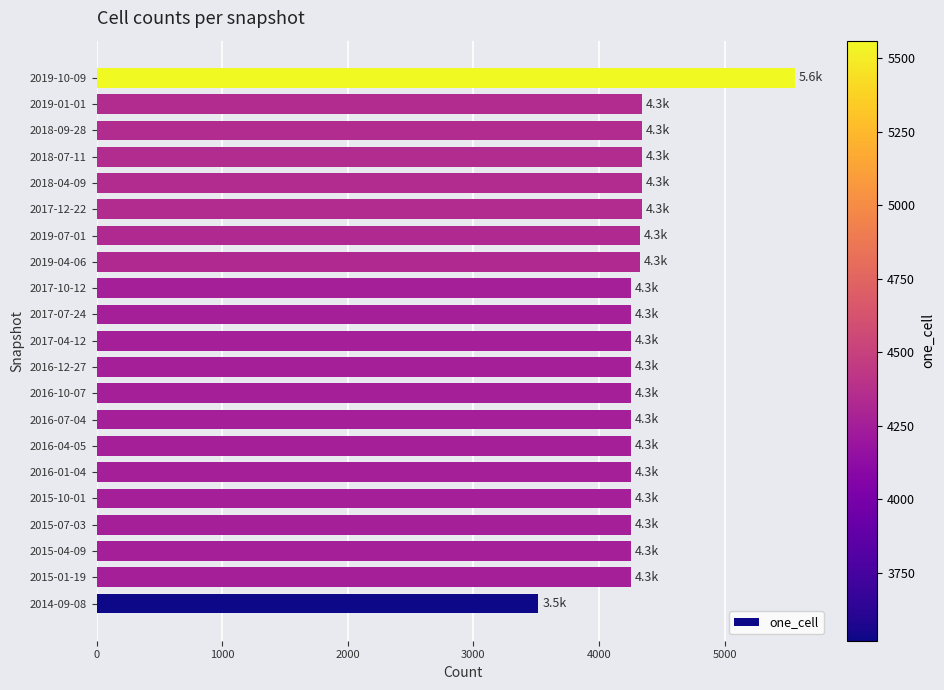

Count the number of data series in this chart.

1